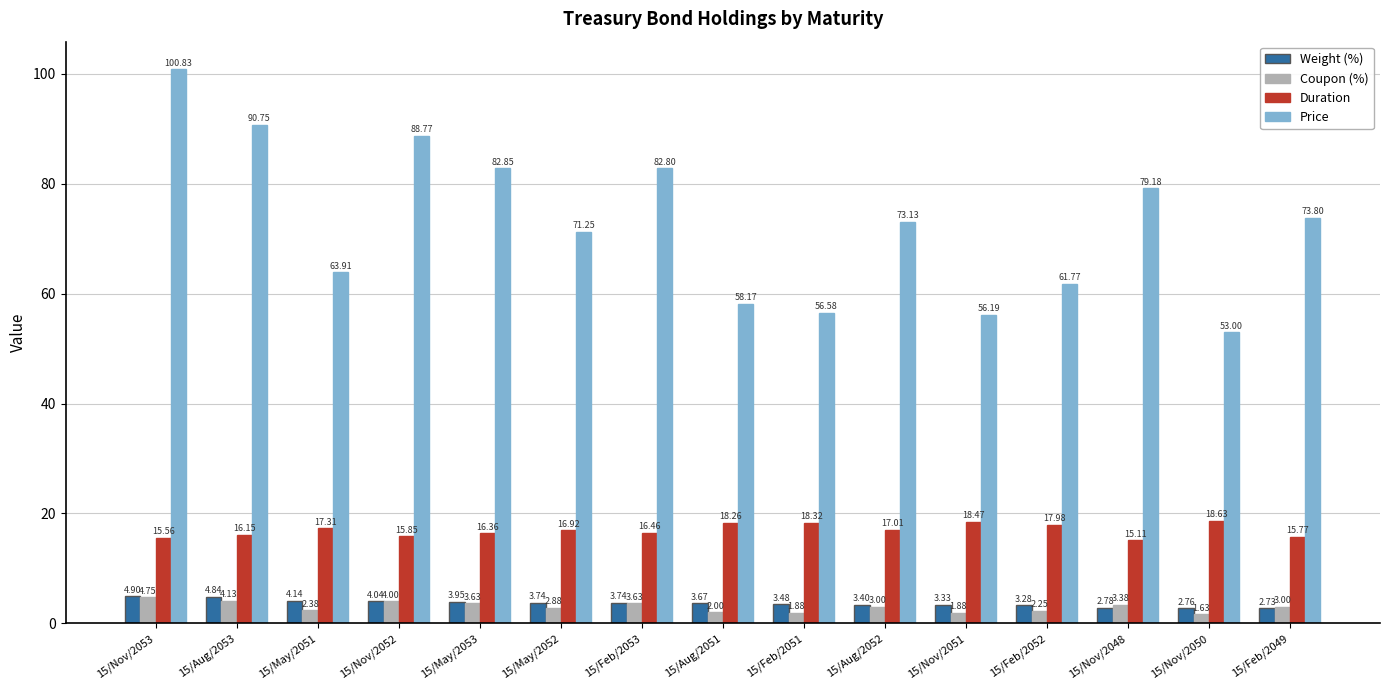

Which series has the widest spread of values?

Price